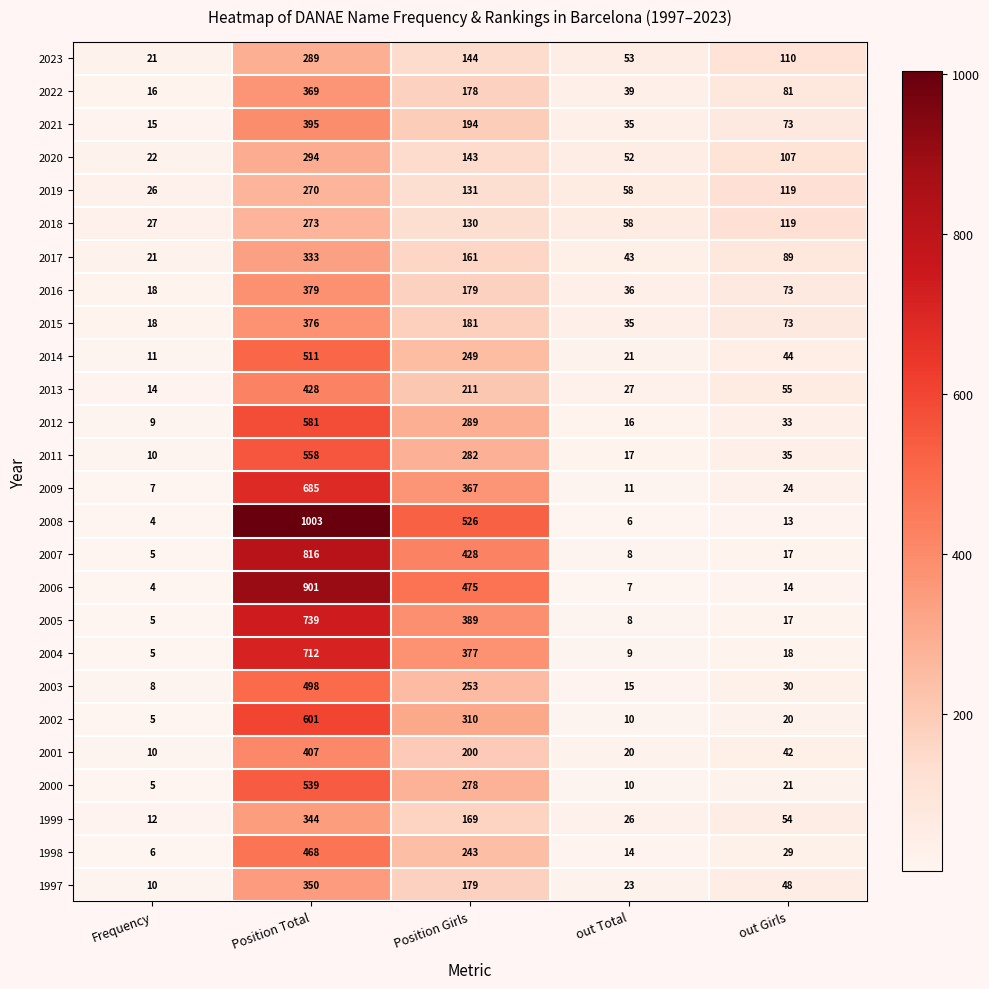

List the labels in order of 2011 value, smallest first.

Frequency, out Total, out Girls, Position Girls, Position Total